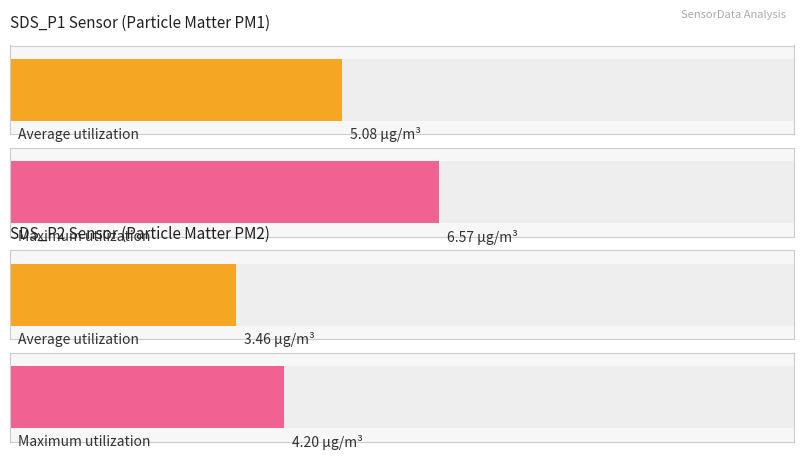

Does the chart contain any negative values?

No